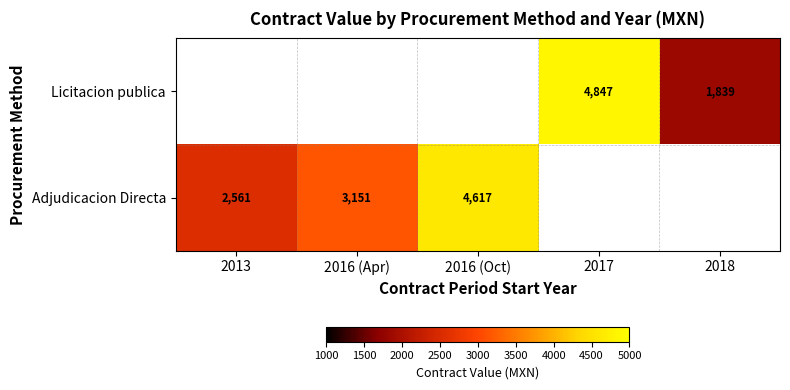

What is the greatest value displayed?

4847.4